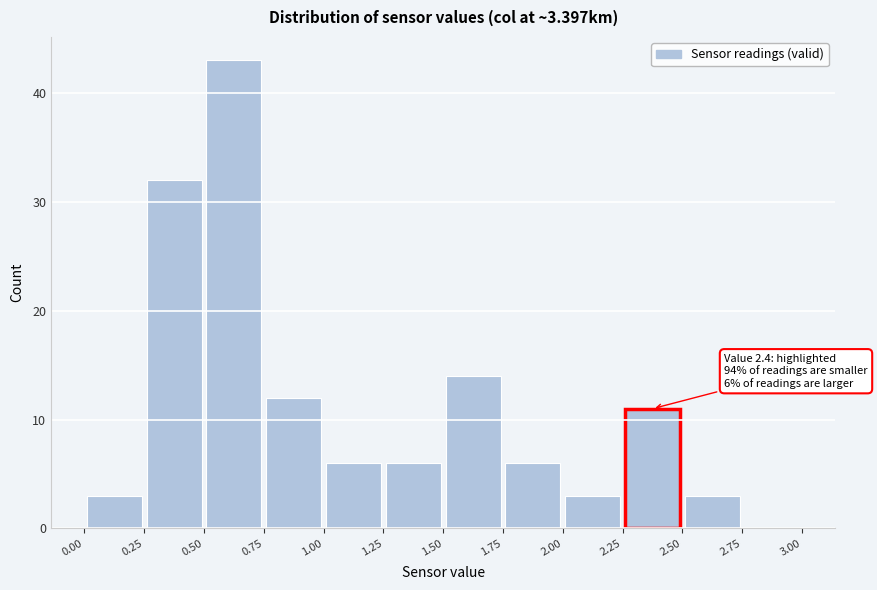

Which range on the x-axis has the tallest bar?

0.50 to 0.75